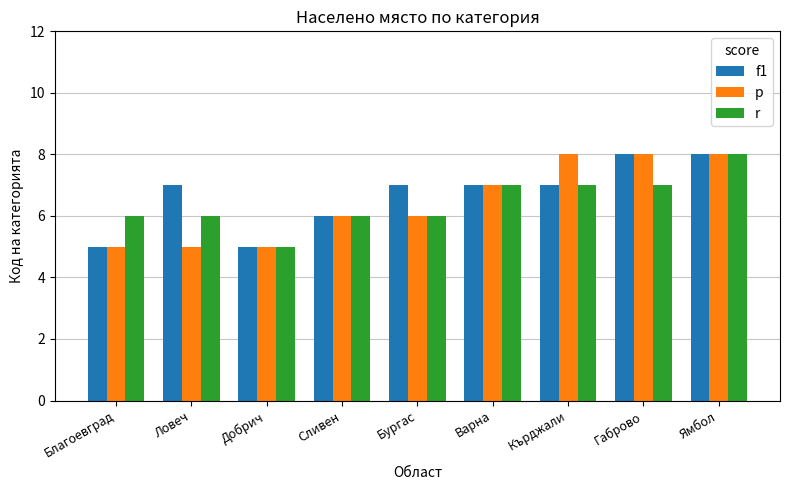

What position from the right is Благоевград?

9